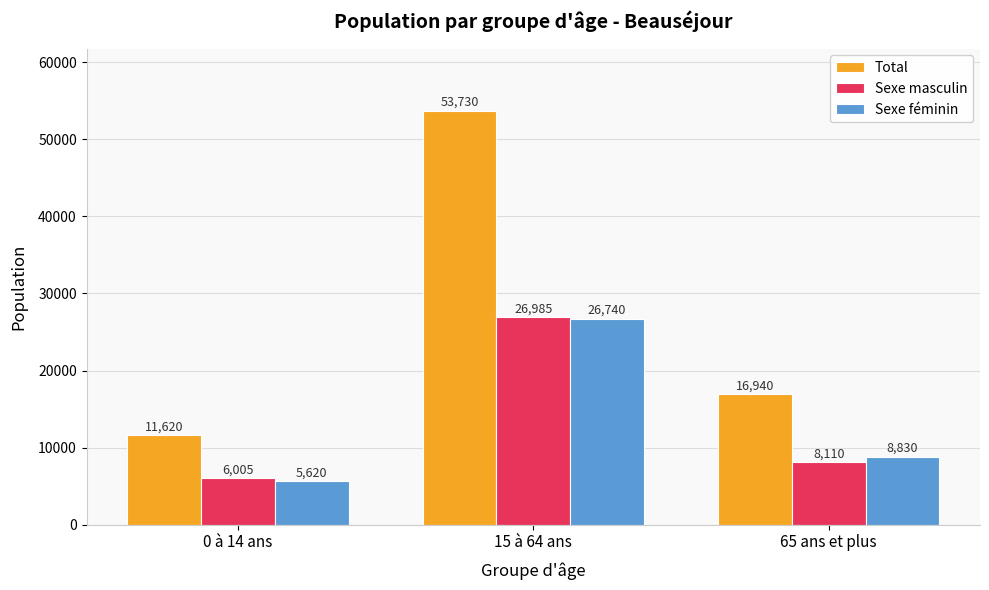

What is the value of the Sexe féminin bar at the 2nd from the left?

26740